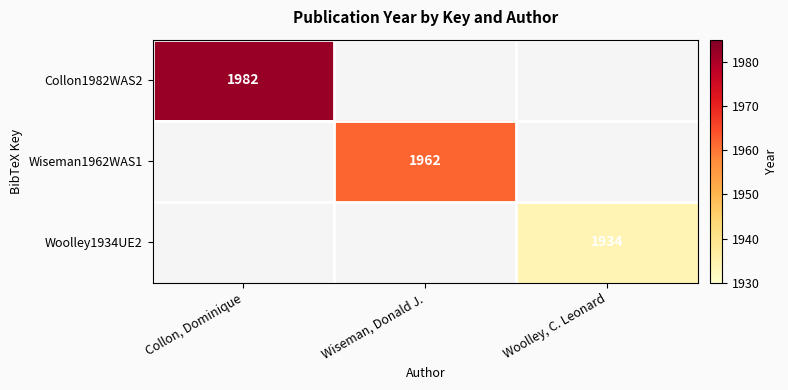

At how many categories does at least one series exceed 1979?

1